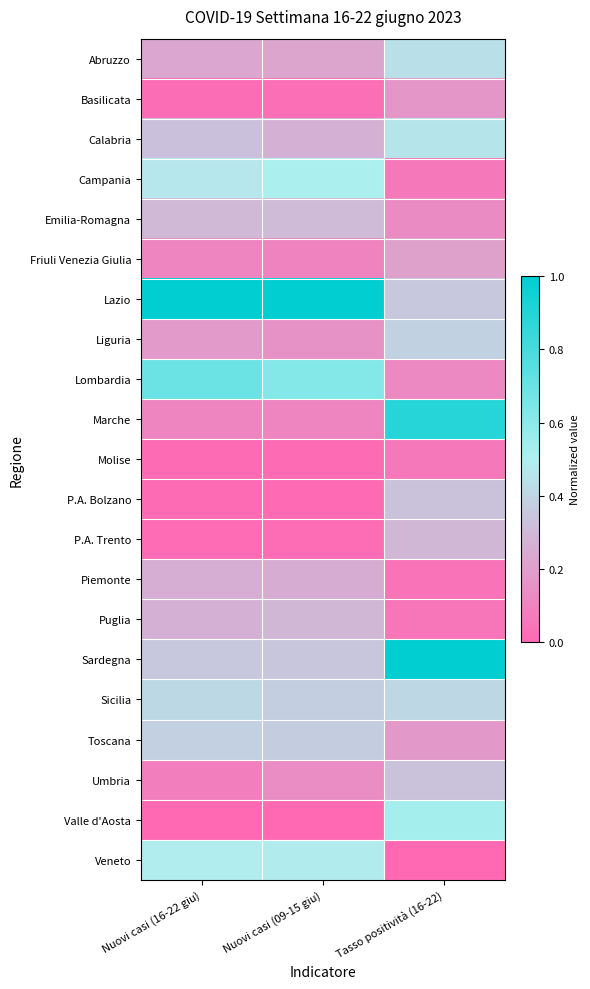

Reading left to right, what are all the values shown in this chart?

Abruzzo: Nuovi casi (16-22 giu)=0.2	Nuovi casi (09-15 giu)=0.2	Tasso positività (16-22)=0.4
Basilicata: Nuovi casi (16-22 giu)=0.0	Nuovi casi (09-15 giu)=0.0	Tasso positività (16-22)=0.2
Calabria: Nuovi casi (16-22 giu)=0.3	Nuovi casi (09-15 giu)=0.3	Tasso positività (16-22)=0.5
Campania: Nuovi casi (16-22 giu)=0.5	Nuovi casi (09-15 giu)=0.5	Tasso positività (16-22)=0.1
Emilia-Romagna: Nuovi casi (16-22 giu)=0.3	Nuovi casi (09-15 giu)=0.3	Tasso positività (16-22)=0.1
Friuli Venezia Giulia: Nuovi casi (16-22 giu)=0.1	Nuovi casi (09-15 giu)=0.1	Tasso positività (16-22)=0.2
Lazio: Nuovi casi (16-22 giu)=1.0	Nuovi casi (09-15 giu)=1.0	Tasso positività (16-22)=0.4
Liguria: Nuovi casi (16-22 giu)=0.2	Nuovi casi (09-15 giu)=0.2	Tasso positività (16-22)=0.4
Lombardia: Nuovi casi (16-22 giu)=0.7	Nuovi casi (09-15 giu)=0.6	Tasso positività (16-22)=0.1
Marche: Nuovi casi (16-22 giu)=0.1	Nuovi casi (09-15 giu)=0.1	Tasso positività (16-22)=0.9
Molise: Nuovi casi (16-22 giu)=0.0	Nuovi casi (09-15 giu)=0.0	Tasso positività (16-22)=0.1
P.A. Bolzano: Nuovi casi (16-22 giu)=0.0	Nuovi casi (09-15 giu)=0.0	Tasso positività (16-22)=0.3
P.A. Trento: Nuovi casi (16-22 giu)=0.0	Nuovi casi (09-15 giu)=0.0	Tasso positività (16-22)=0.3
Piemonte: Nuovi casi (16-22 giu)=0.3	Nuovi casi (09-15 giu)=0.3	Tasso positività (16-22)=0.0
Puglia: Nuovi casi (16-22 giu)=0.3	Nuovi casi (09-15 giu)=0.3	Tasso positività (16-22)=0.0
Sardegna: Nuovi casi (16-22 giu)=0.4	Nuovi casi (09-15 giu)=0.3	Tasso positività (16-22)=1.0
Sicilia: Nuovi casi (16-22 giu)=0.4	Nuovi casi (09-15 giu)=0.4	Tasso positività (16-22)=0.4
Toscana: Nuovi casi (16-22 giu)=0.4	Nuovi casi (09-15 giu)=0.4	Tasso positività (16-22)=0.2
Umbria: Nuovi casi (16-22 giu)=0.1	Nuovi casi (09-15 giu)=0.1	Tasso positività (16-22)=0.3
Valle d'Aosta: Nuovi casi (16-22 giu)=0.0	Nuovi casi (09-15 giu)=0.0	Tasso positività (16-22)=0.5
Veneto: Nuovi casi (16-22 giu)=0.5	Nuovi casi (09-15 giu)=0.5	Tasso positività (16-22)=0.0